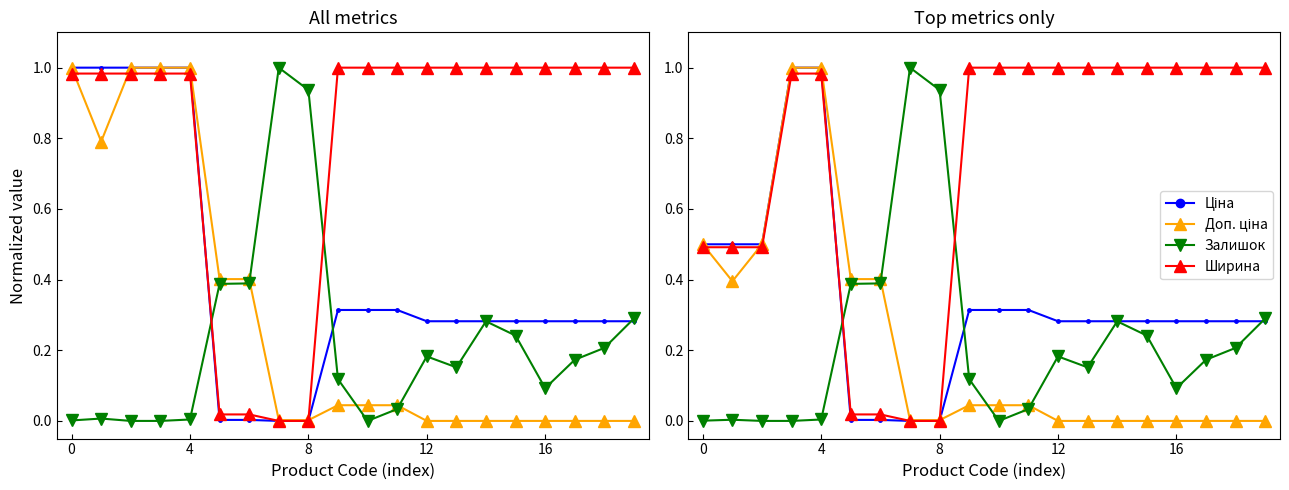

What is the difference between the second highest and minimum values in the Ціна series?

1.0